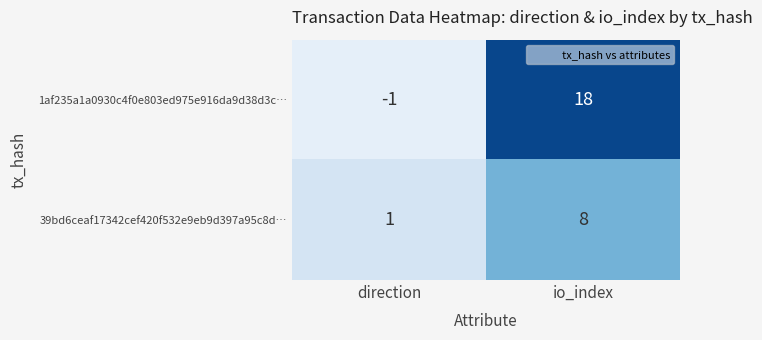

At which category does the chart reach its peak across all series?

io_index